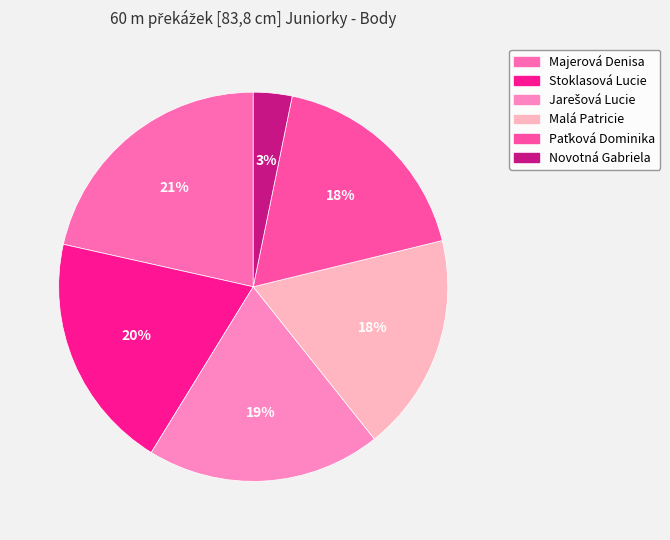

To the nearest percent, what is the combined percentage of Stoklasová Lucie and Novotná Gabriela?

23%